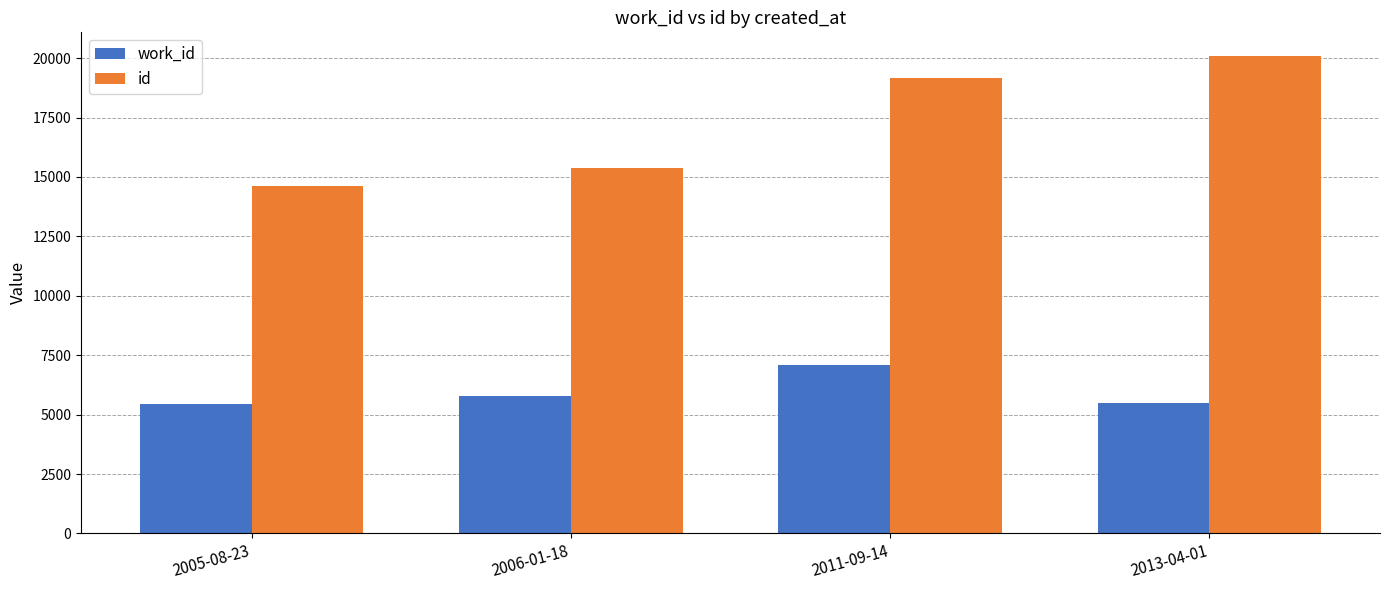

What is the label of the 1st bar from the left?

2005-08-23